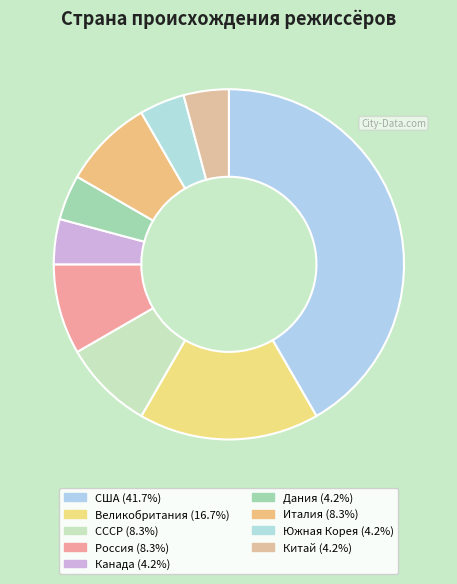

Which category has the smallest portion of the pie?

Канада